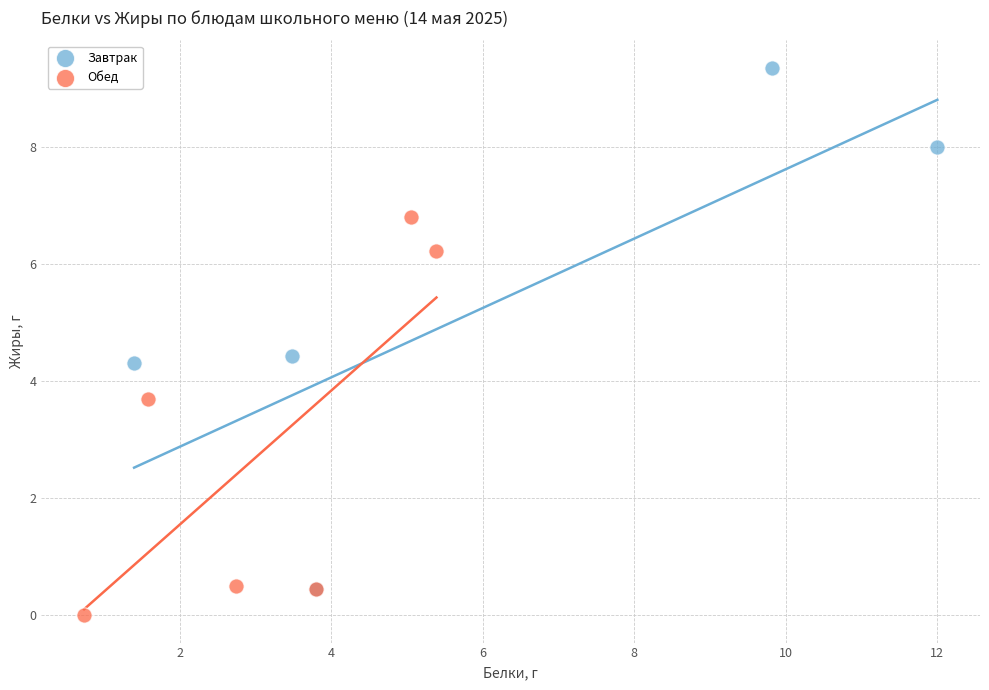

Which series has the widest spread of Y values?

Завтрак